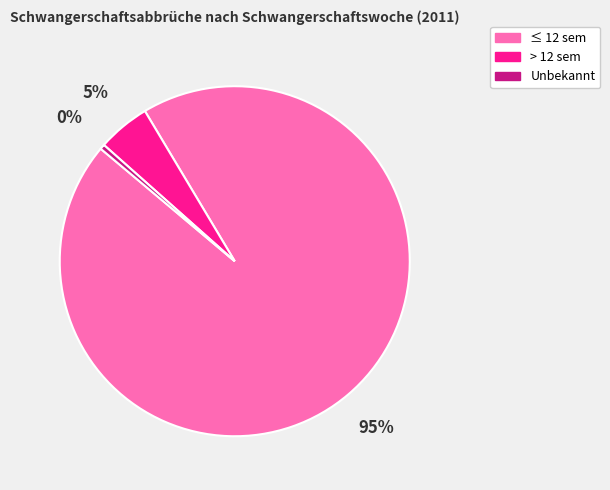

To the nearest percent, what is the combined percentage of > 12 sem and Unbekannt?

5%